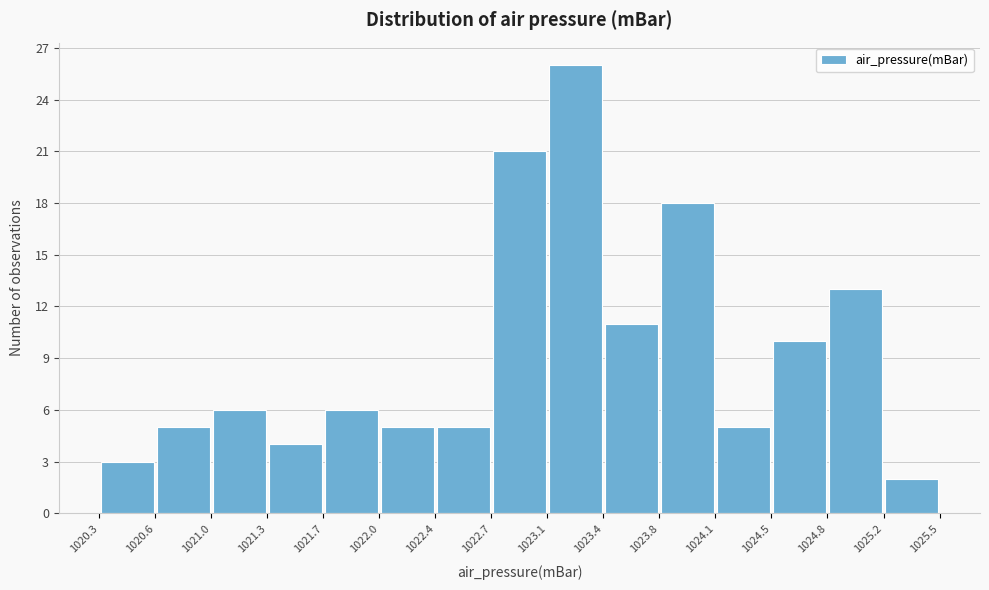

How tall is the bar that spans 1025.2 to 1025.5 on the x-axis? The values are not printed on the chart, so give them approximately, as read against the axis.

2